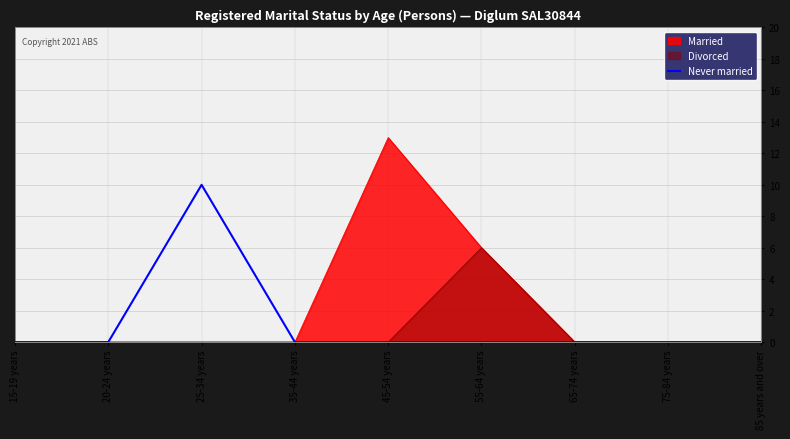

Which category has the highest value in the Never married series?

25-34 years